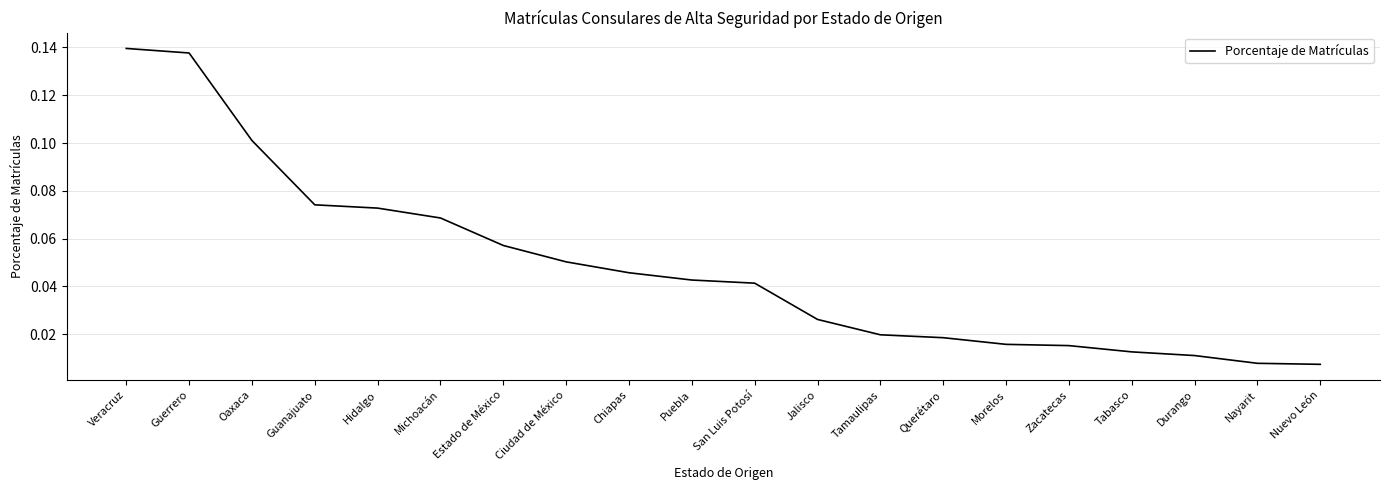

The chart shows a value of 0.2 at Guerrero. True or false?

False